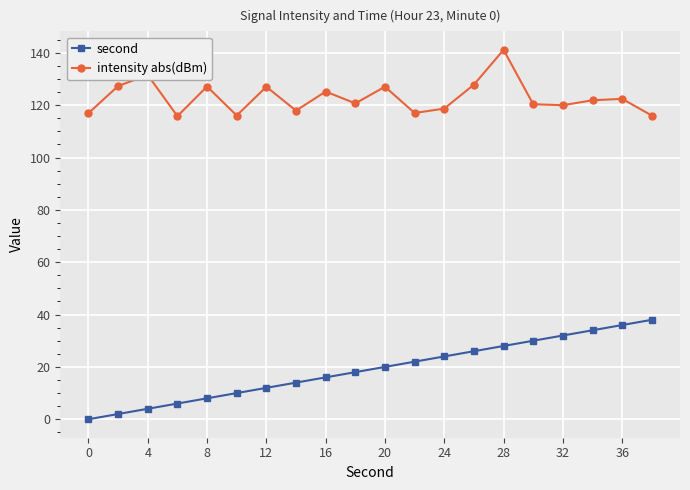

How many values in the second series are below 20?

10